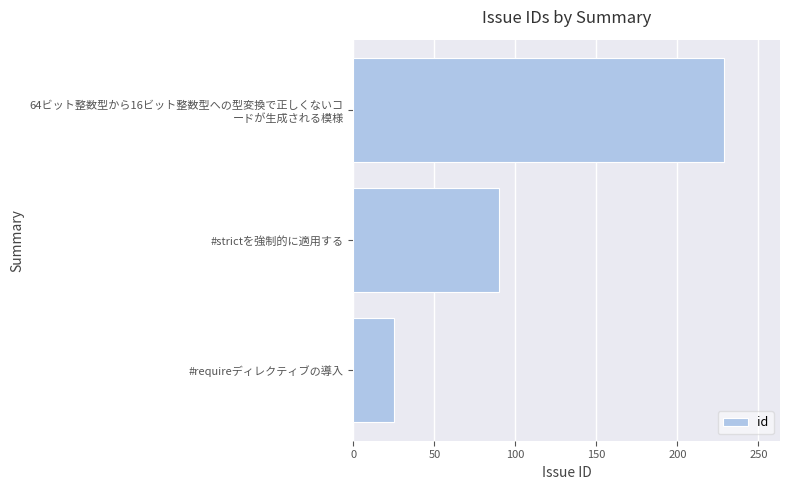

How many bars are there in total?

3